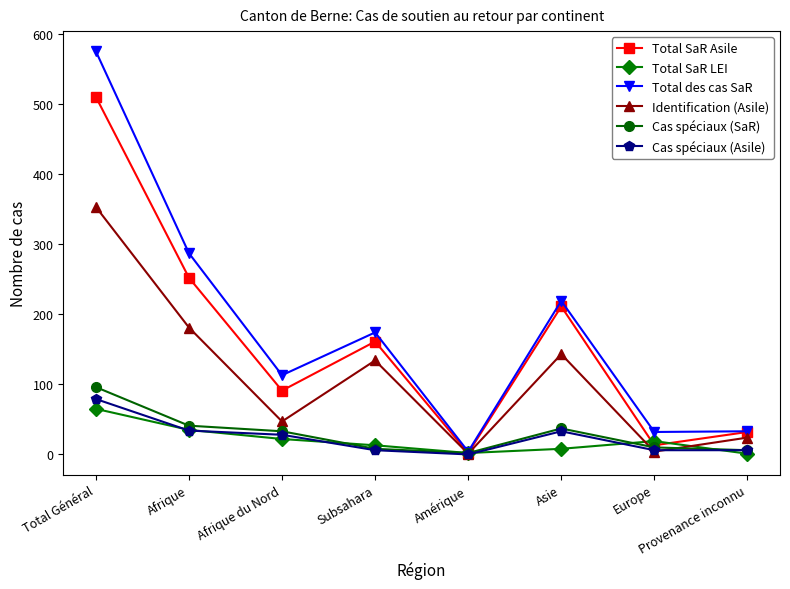

What is the average value of the Total des cas SaR series?

180